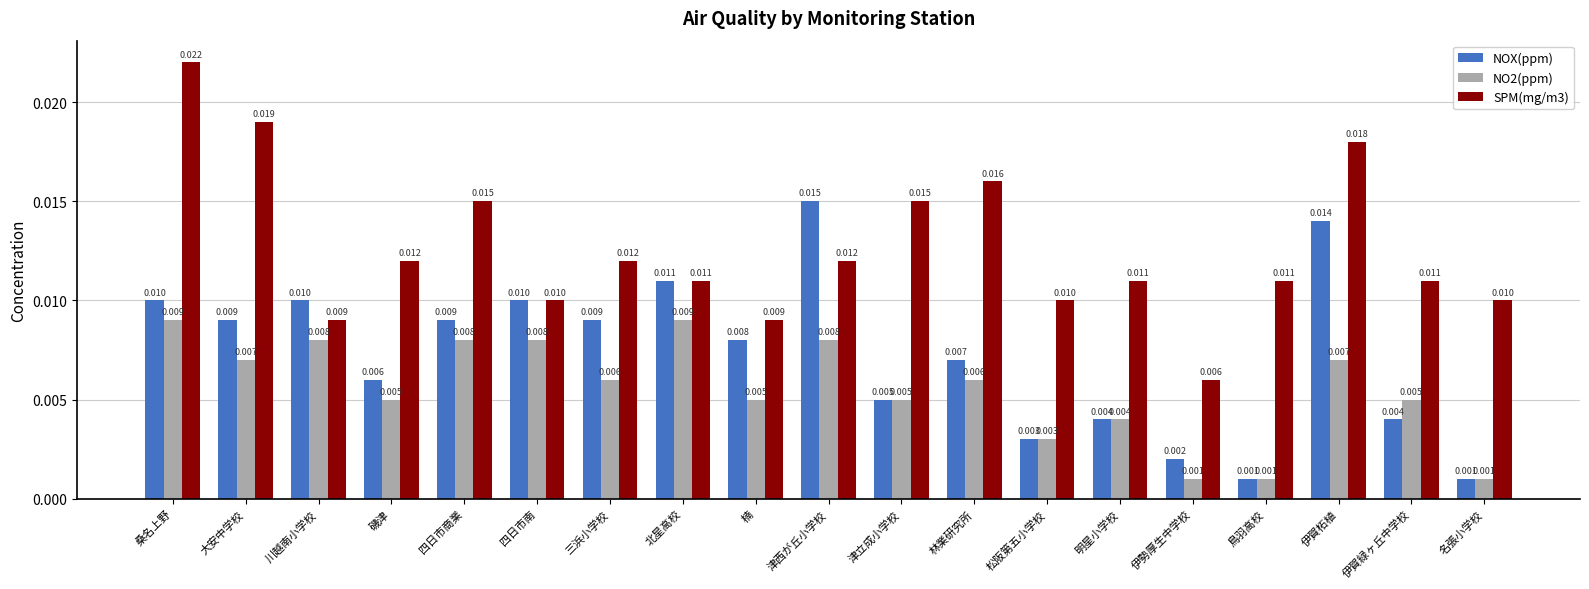

Which category has the highest value in the SPM(mg/m3) series?

桑名上野